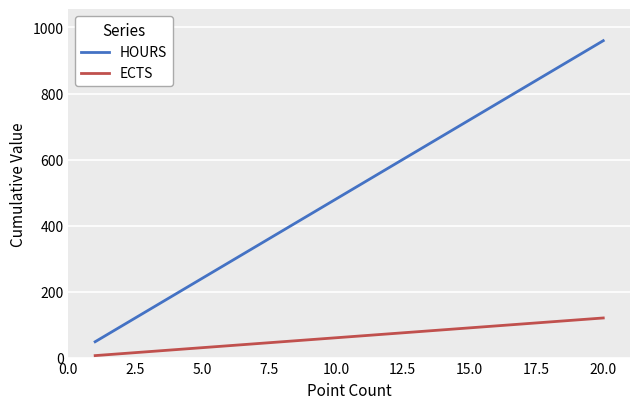

List the series in order of their peak value, lowest first.

ECTS, HOURS